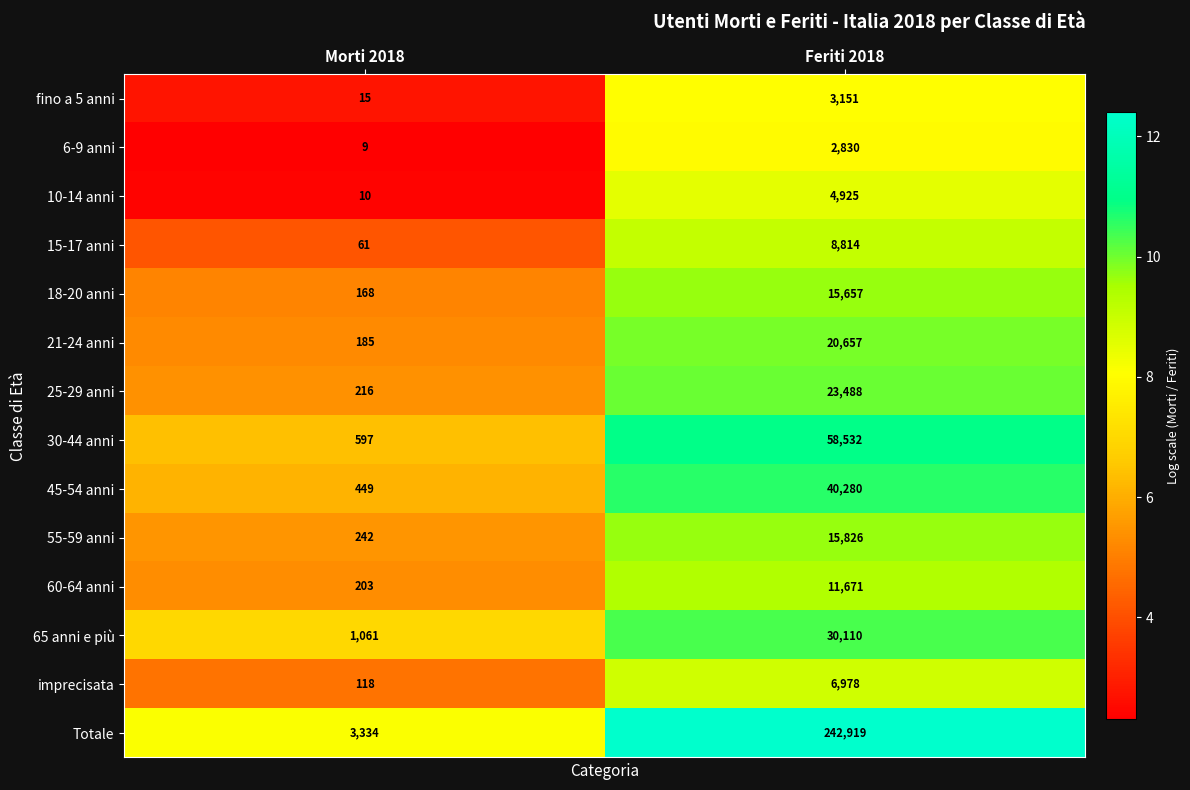

Which series has the widest spread of values?

Totale